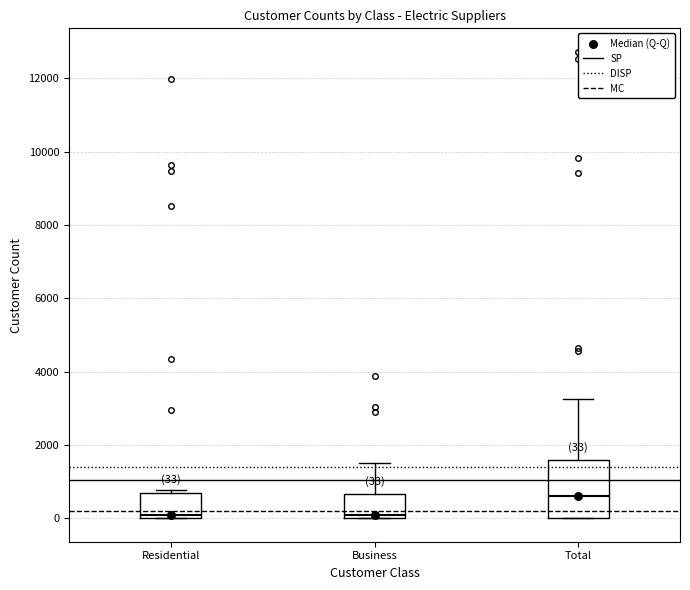

Comparing the boxes themselves (not the whiskers), which one is the tallest?

Total